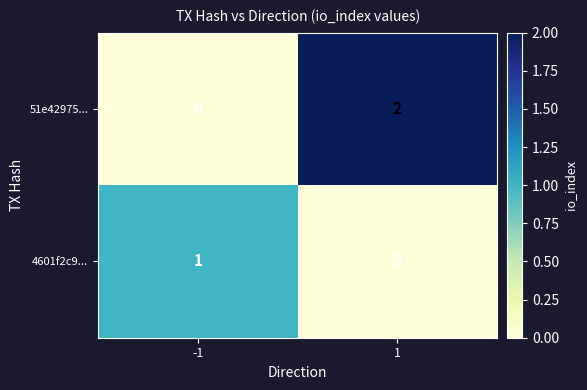

Which series has the largest total across all categories?

51e42975...